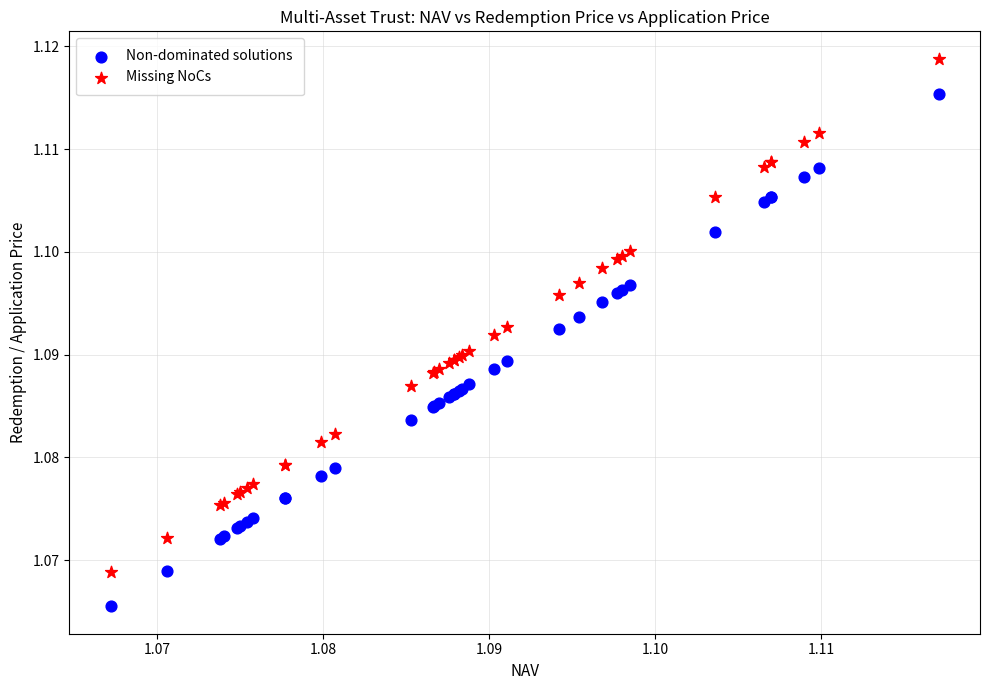

Which series reaches the maximum Y coordinate?

Missing NoCs